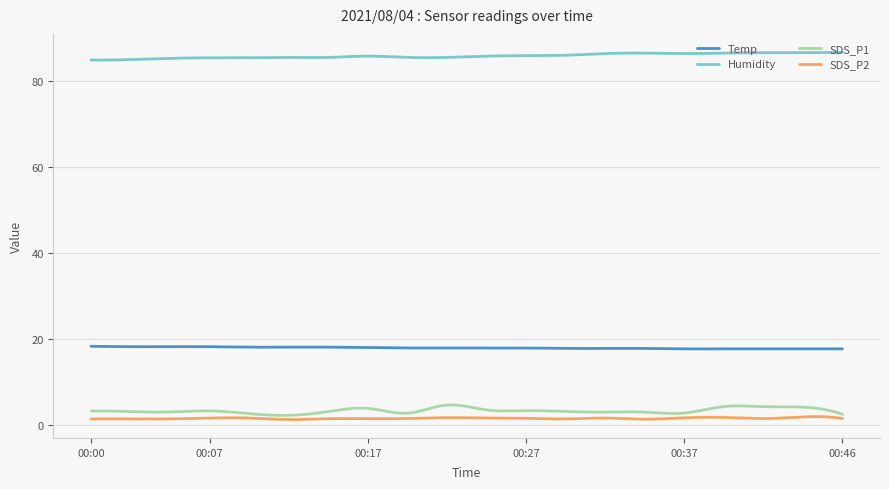

True or false: Temp has more than 2 points higher than both neighbors.

True